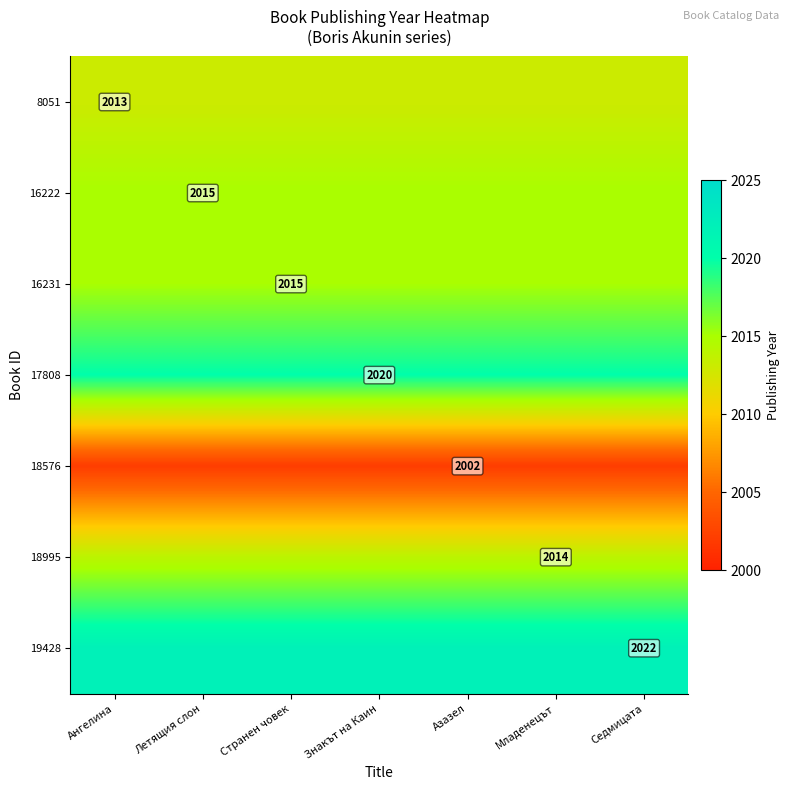

At how many categories does at least one series exceed 2011?

7